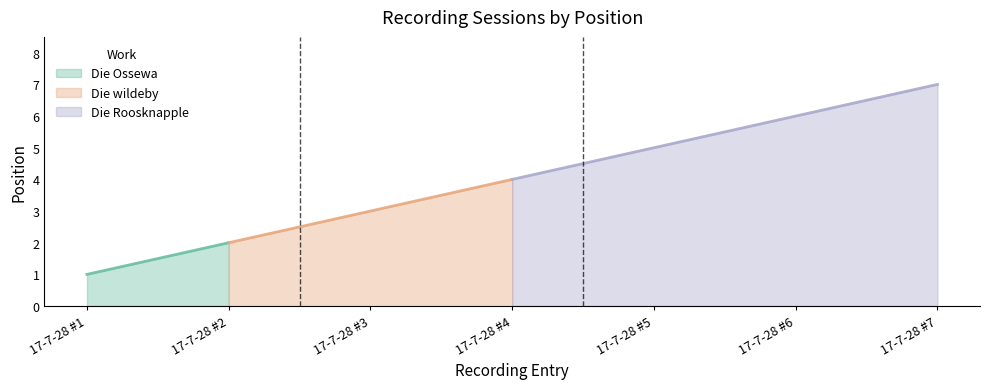

List the labels in order of value, smallest first.

17-7-28 #1, 17-7-28 #2, 17-7-28 #3, 17-7-28 #4, 17-7-28 #5, 17-7-28 #6, 17-7-28 #7